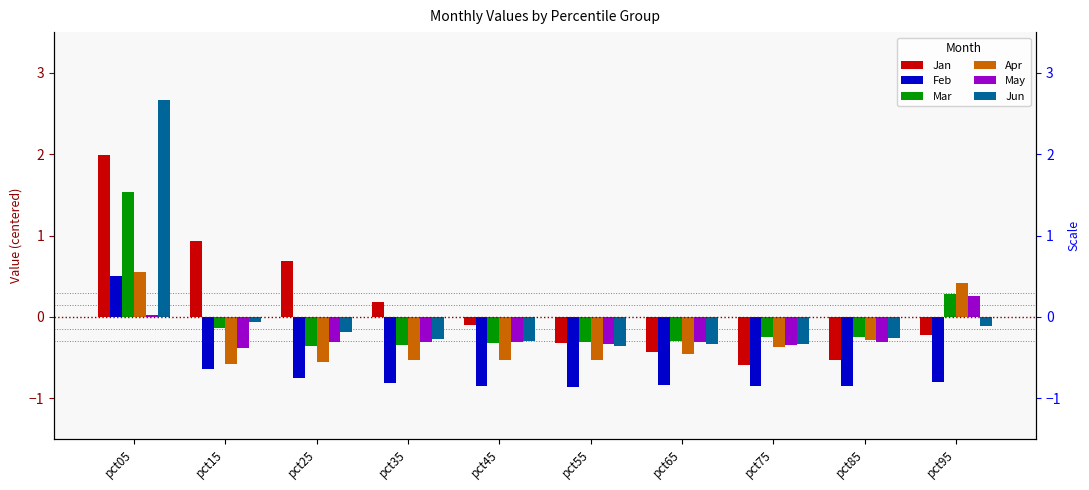

Reading left to right, list all the values displayed in this chart.

Jan: 2.0	0.9	0.7	0.2	-0.1	-0.3	-0.4	-0.6	-0.5	-0.2
Feb: 0.5	-0.6	-0.7	-0.8	-0.8	-0.9	-0.8	-0.8	-0.8	-0.8
Mar: 1.5	-0.1	-0.4	-0.3	-0.3	-0.3	-0.3	-0.2	-0.2	0.3
Apr: 0.6	-0.6	-0.6	-0.5	-0.5	-0.5	-0.4	-0.4	-0.3	0.4
May: 0.0	-0.4	-0.3	-0.3	-0.3	-0.3	-0.3	-0.3	-0.3	0.3
Jun: 2.7	-0.1	-0.2	-0.3	-0.3	-0.4	-0.3	-0.3	-0.3	-0.1